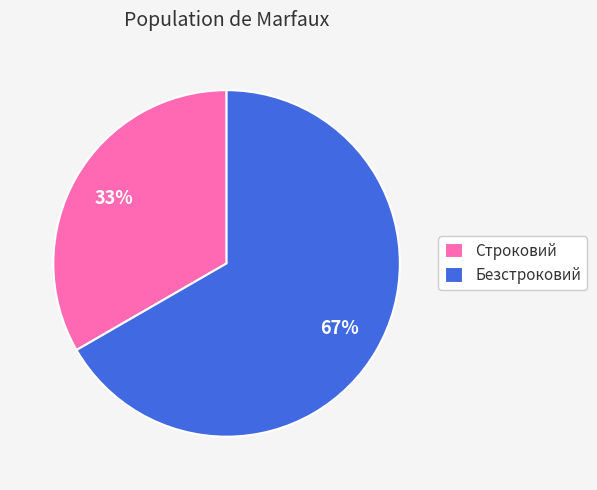

To the nearest percent, what percentage of the pie is Безстроковий?

67%